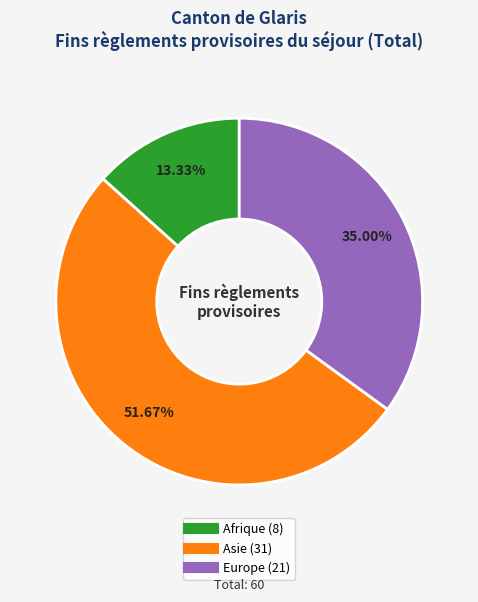

Is the sum of Asie and Afrique greater than half?

Yes